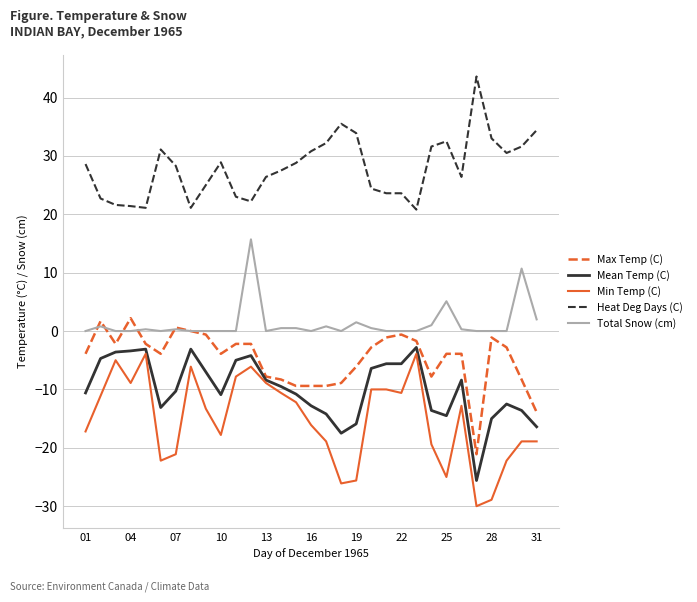

Which series has the largest total across all categories?

Heat Deg Days (C)